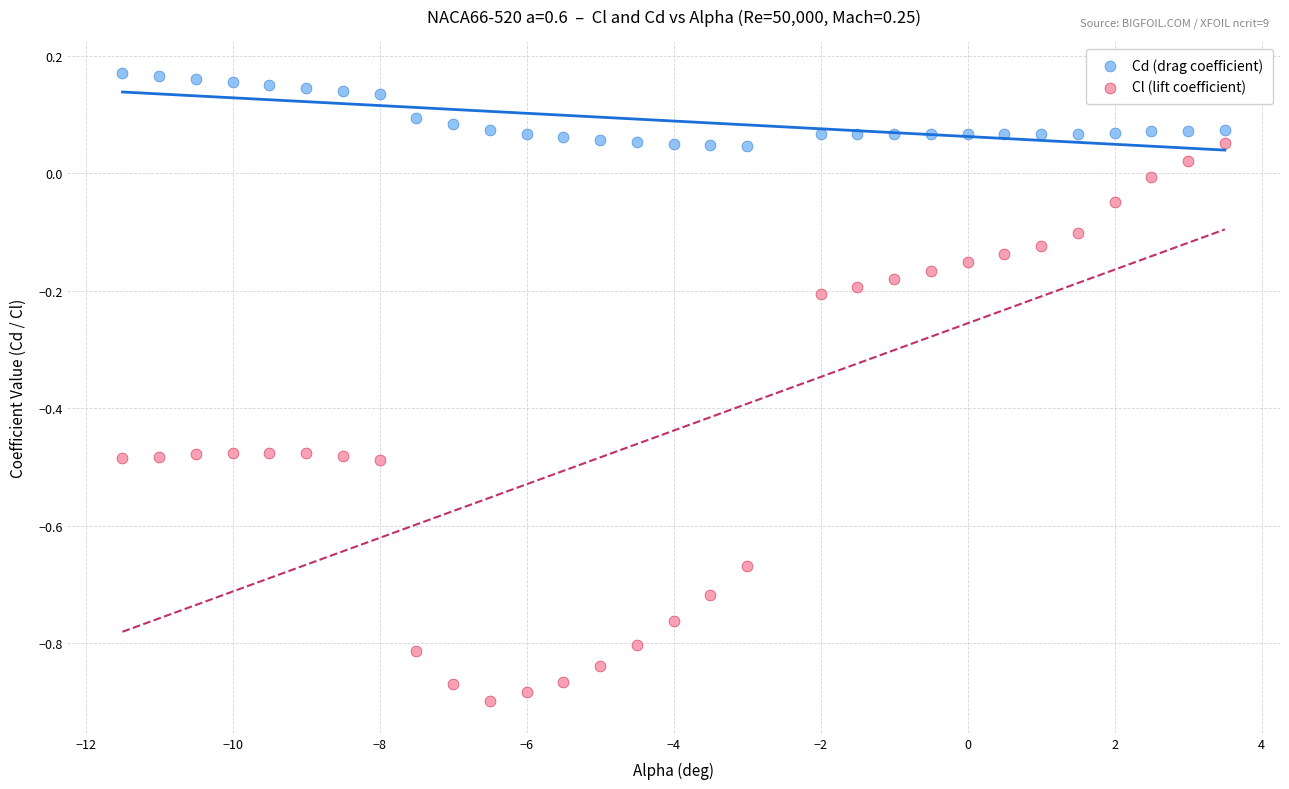

Which series reaches the minimum Y coordinate?

Cl (lift coefficient)